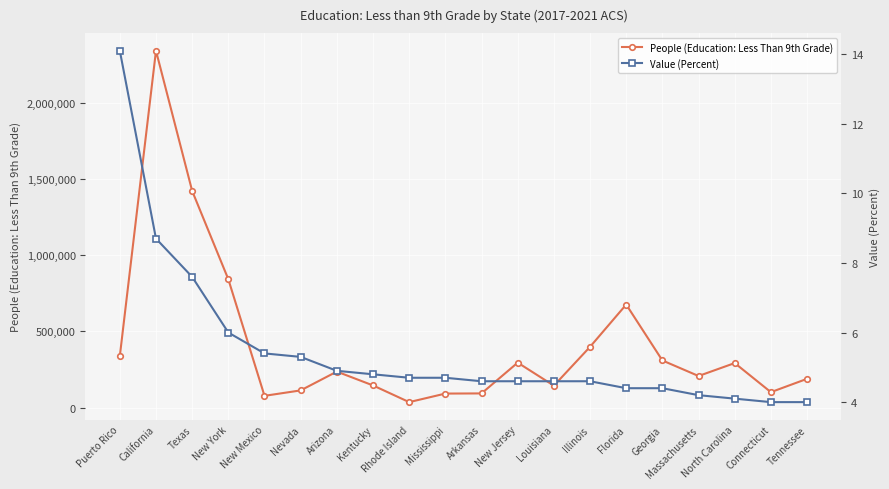

What is the label of the 4th point from the left?

New York